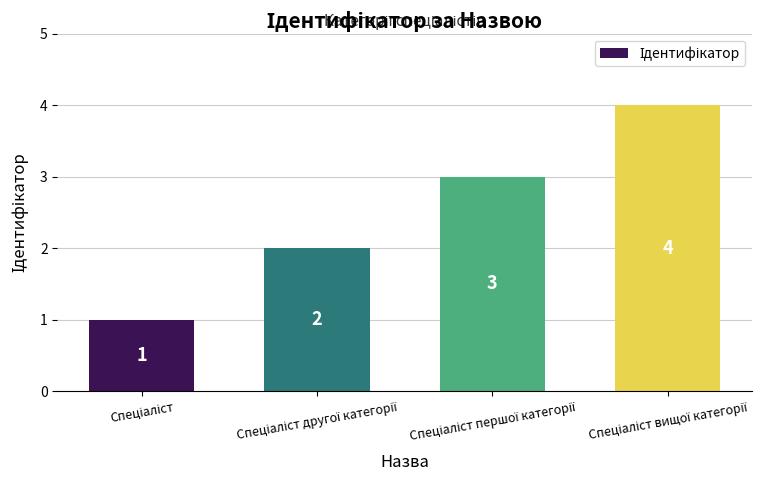

What is the value of the 3rd bar from the left?

3